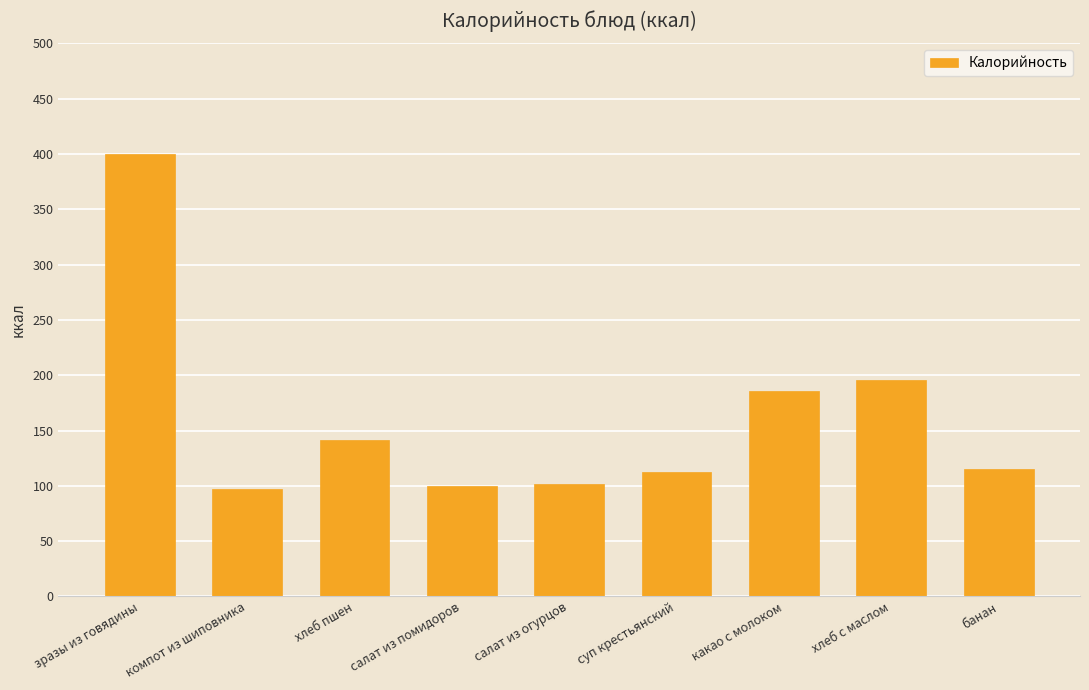

At which label is the value closest to 248?

хлеб с маслом